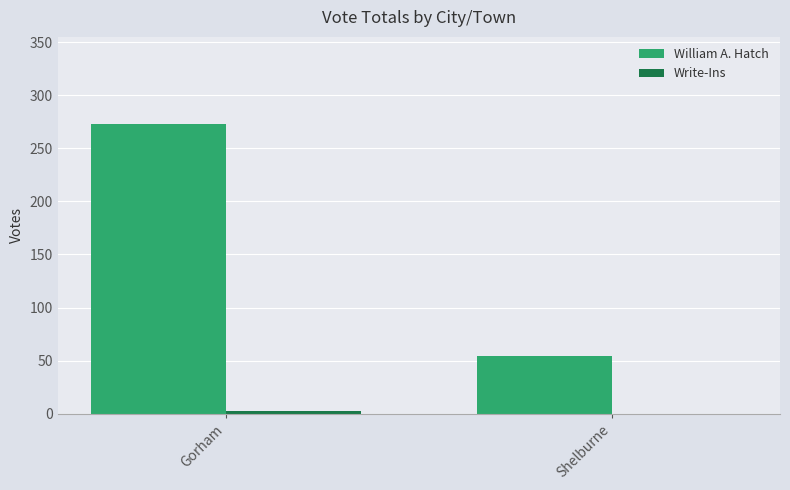

Which series changed the most between Gorham and Shelburne?

William A. Hatch